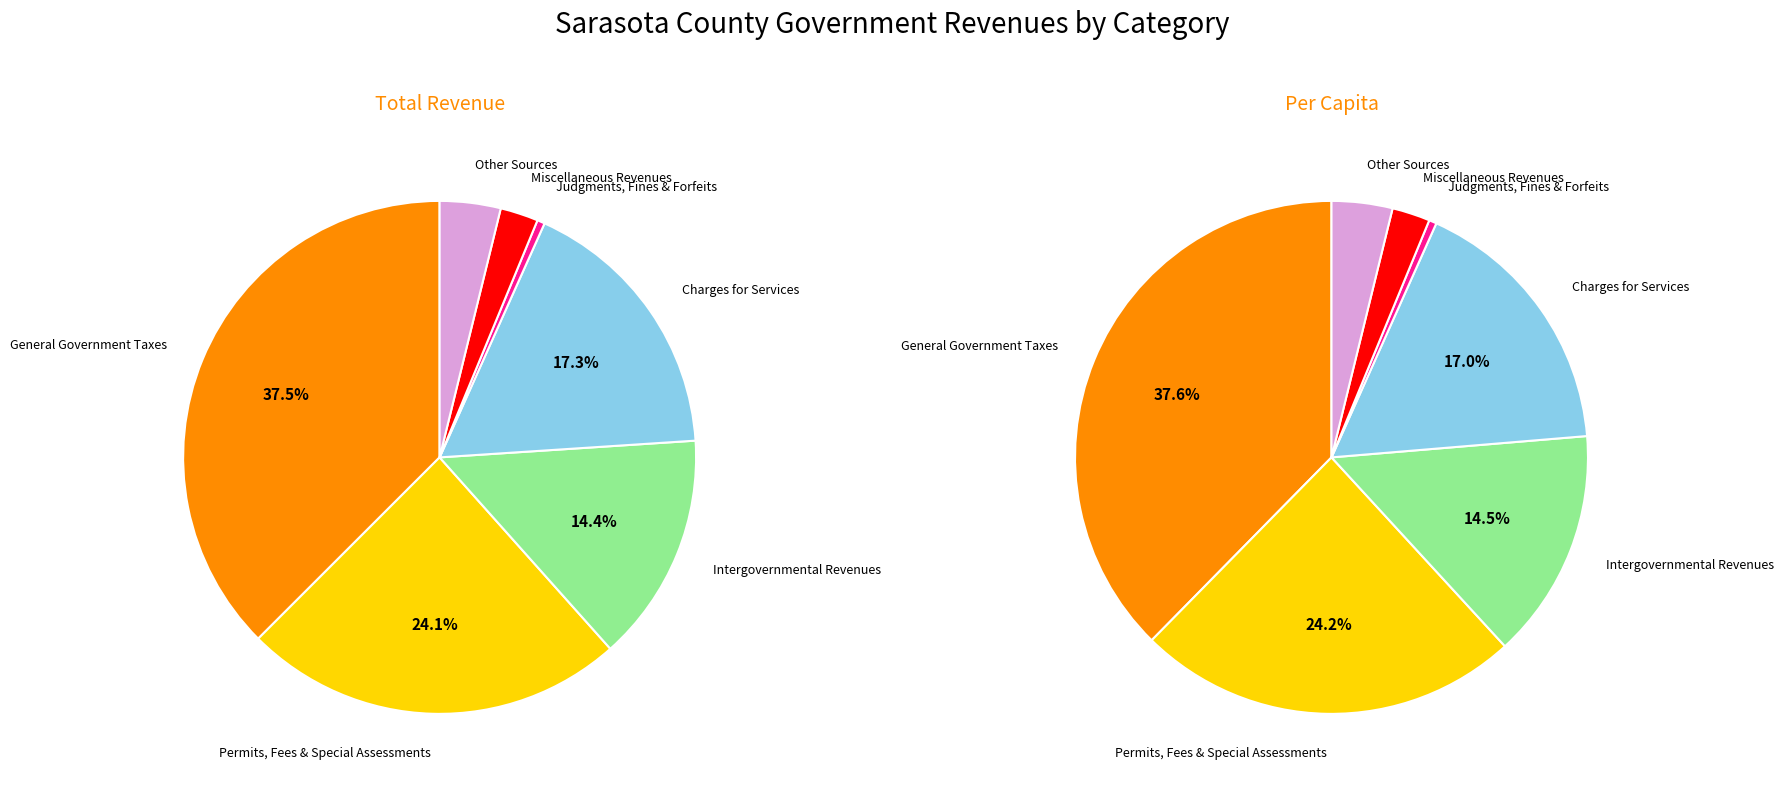

Is the sum of Other Sources and Intergovernmental Revenues greater than half?

No